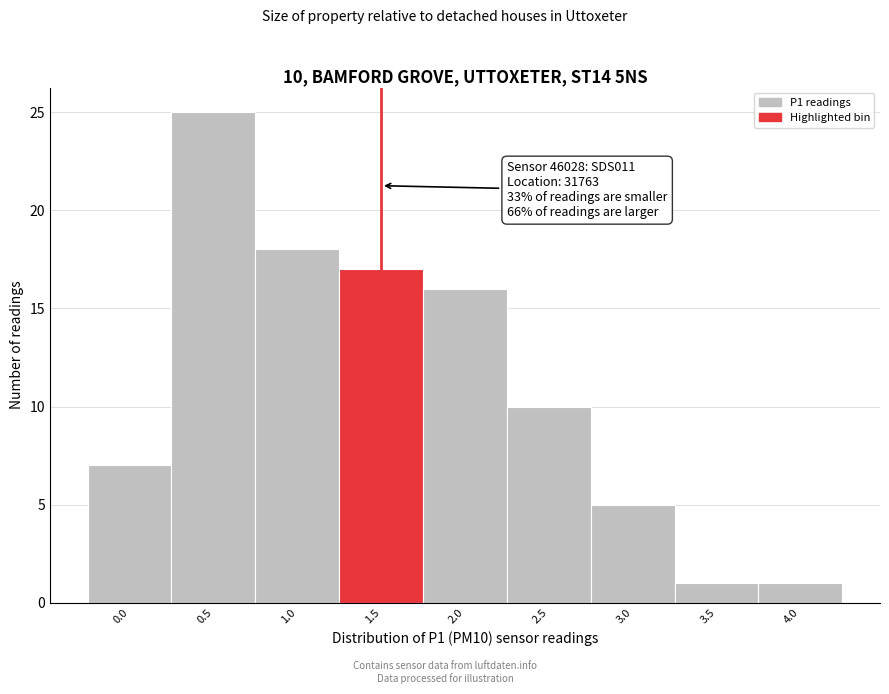

Reading right to left, list all the values displayed in this chart.

1	1	5	10	16	17	18	25	7